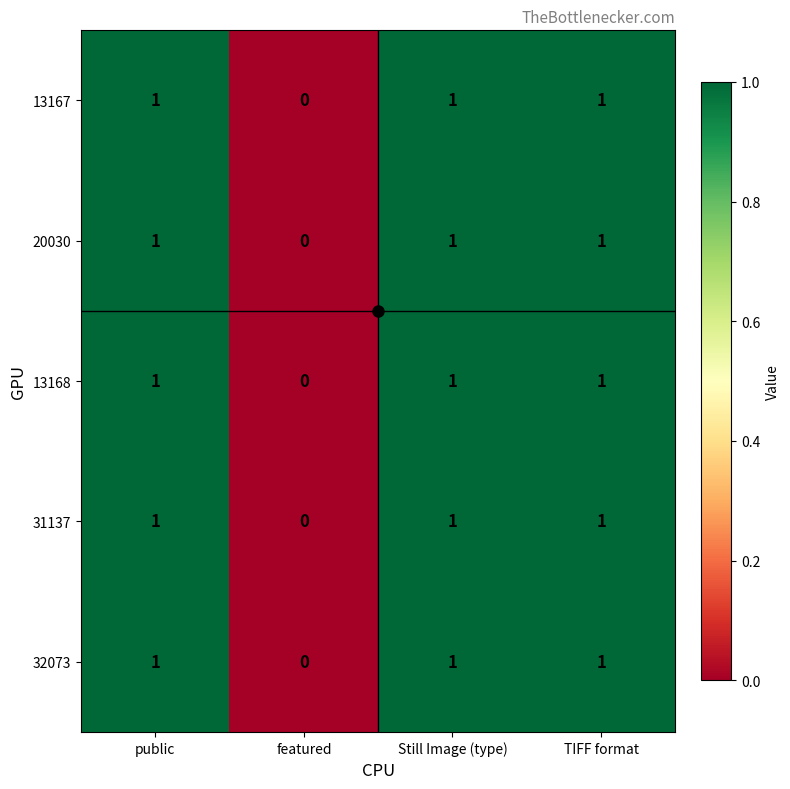

What is the sum of all 20030 values?

3